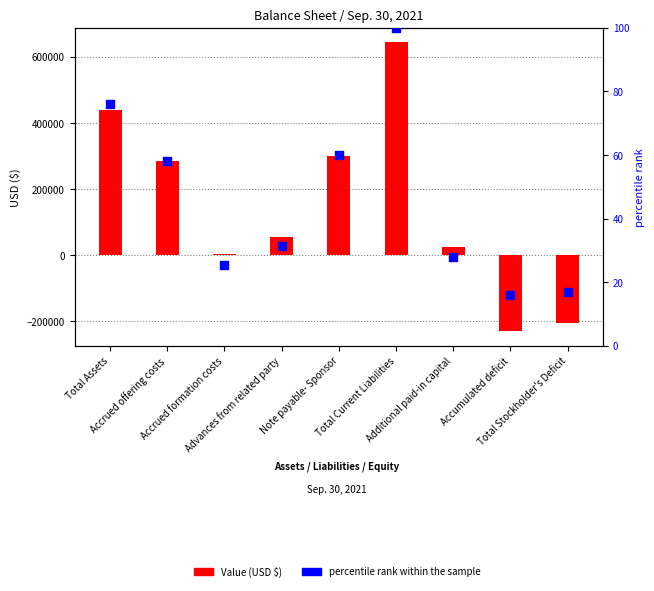

At which category is the sum across all series the highest?

Total Current Liabilities